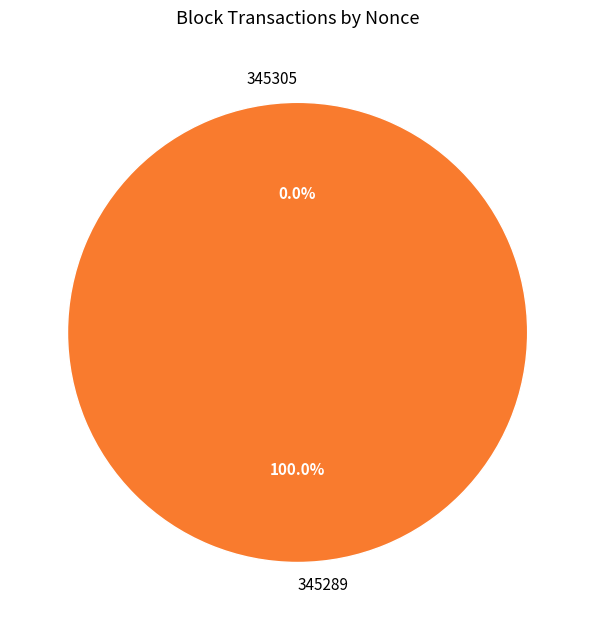

Which category accounts for the majority?

345289